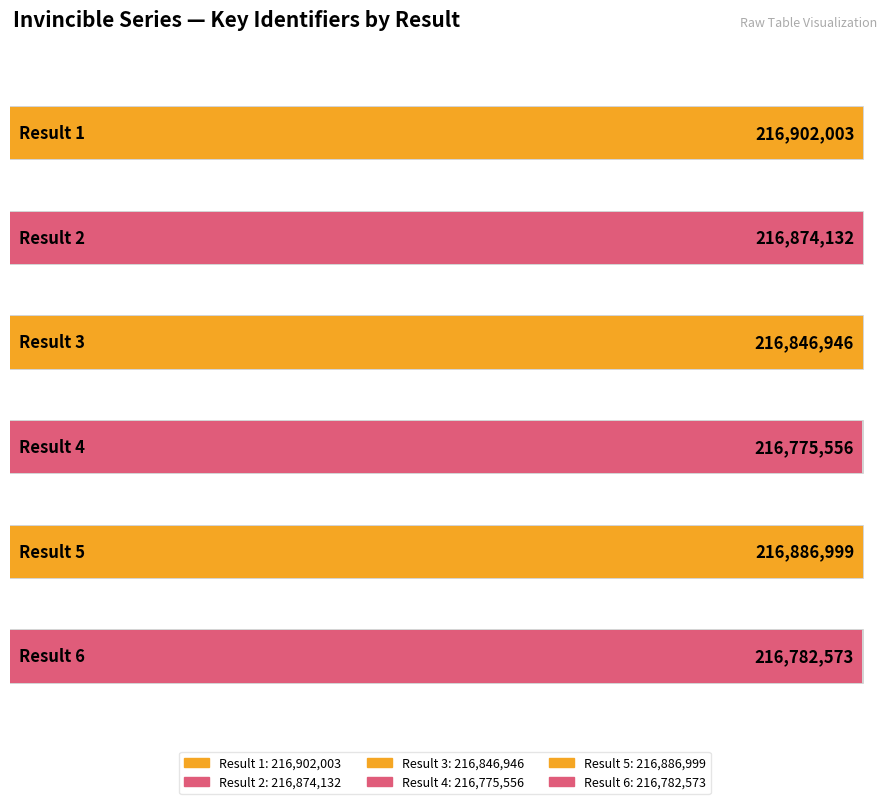

What is the sum of all values?

1301068209